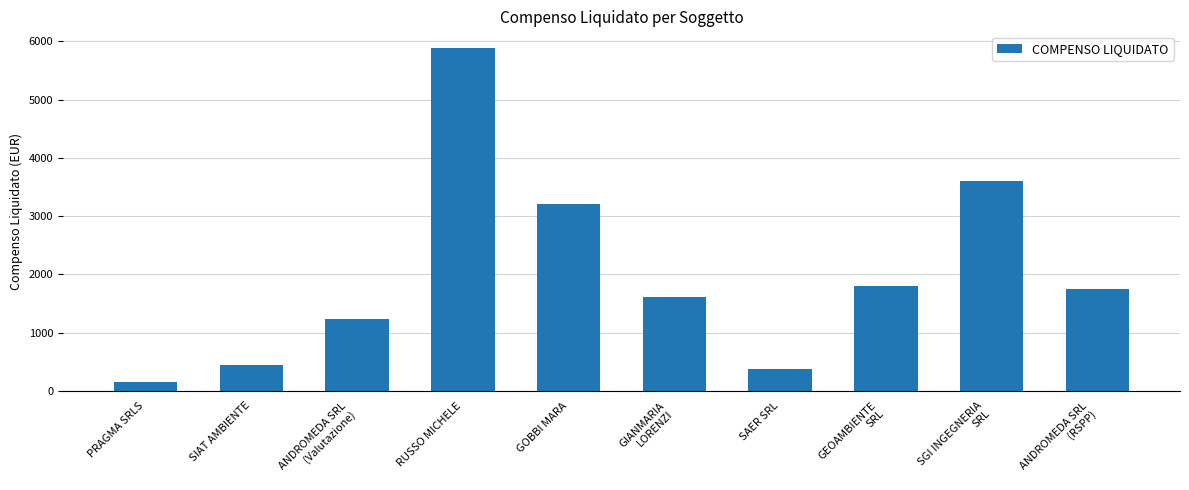

What is the value of the 4th bar from the left?

5878.4